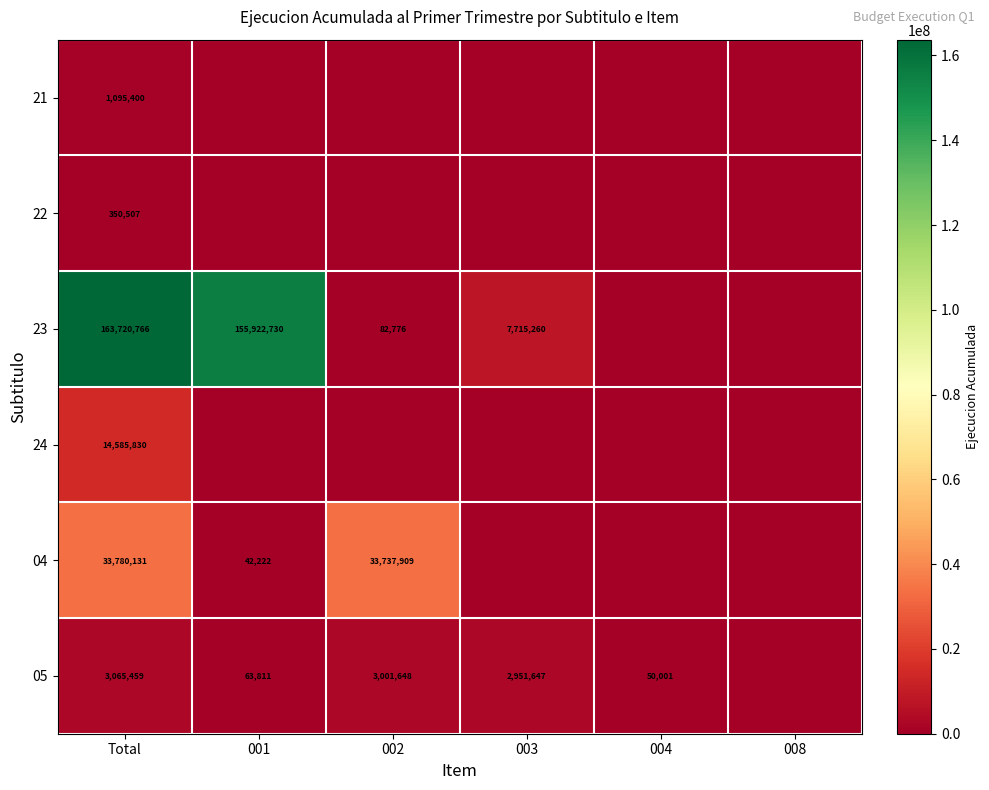

Is it true that 23 equals 11519457 at 003?

False